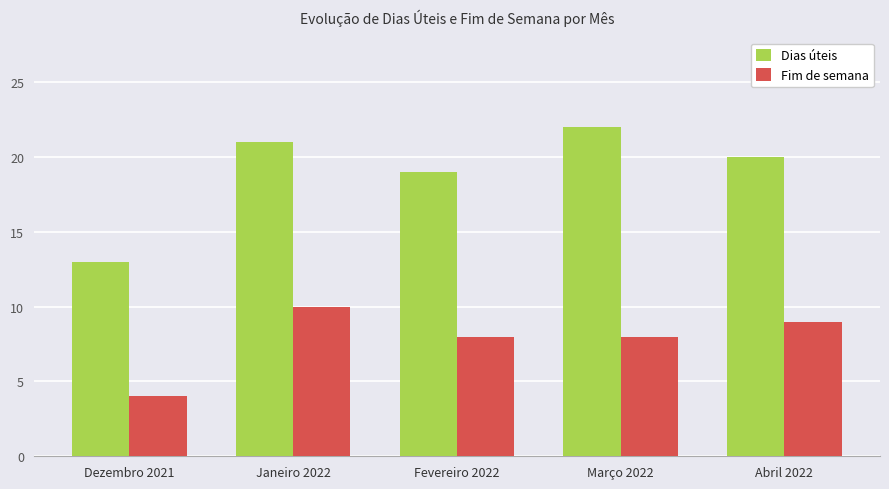

How many bars are there in total?

10